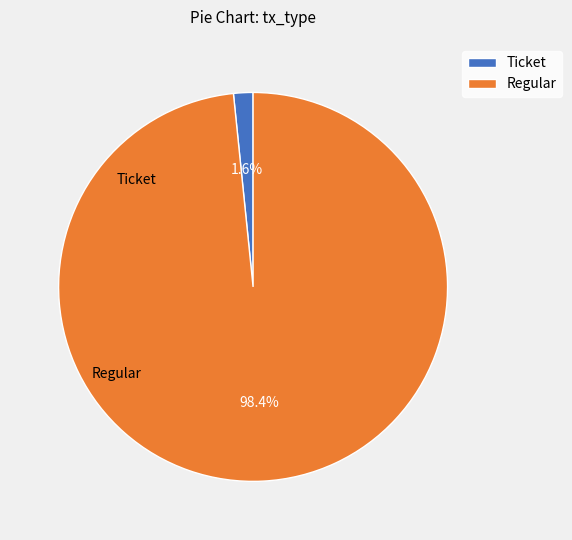

What percentage is the Ticket slice, to the nearest percent?

2%